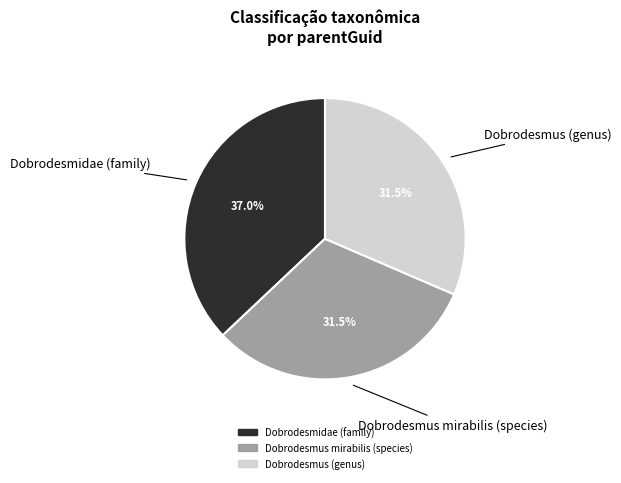

Which slice is the largest?

Dobrodesmidae (family)